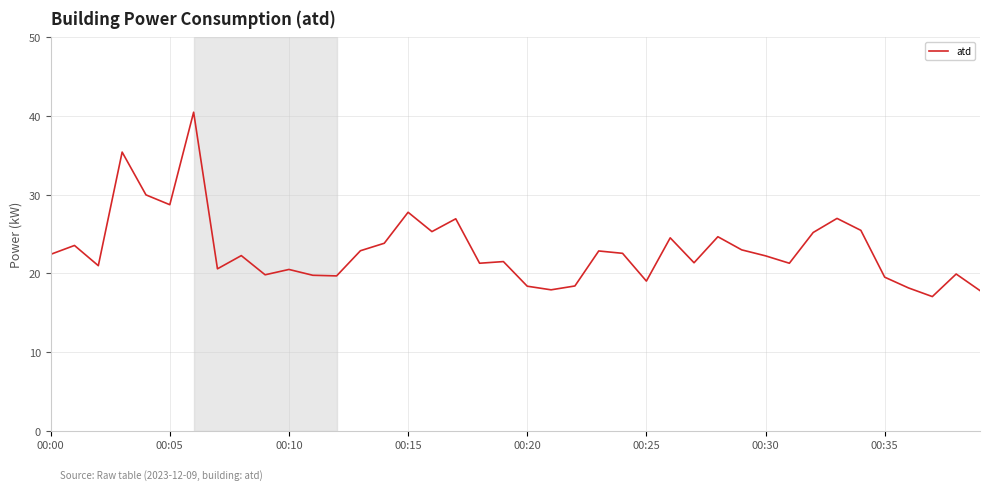

What is the smallest value displayed?

17.1